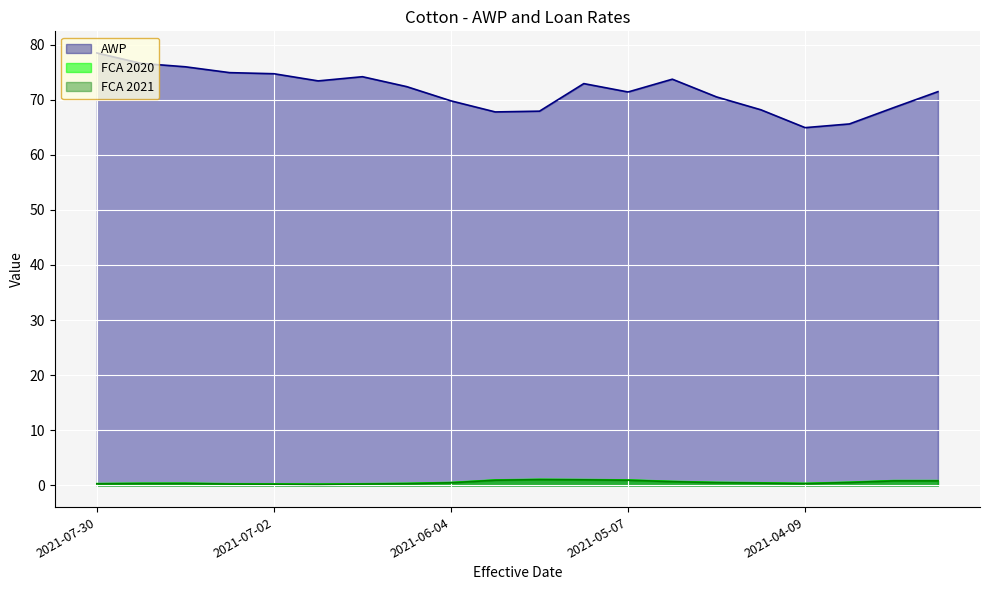

True or false: FCA 2021 has a value of 0.7 at 2021-04-30.

True